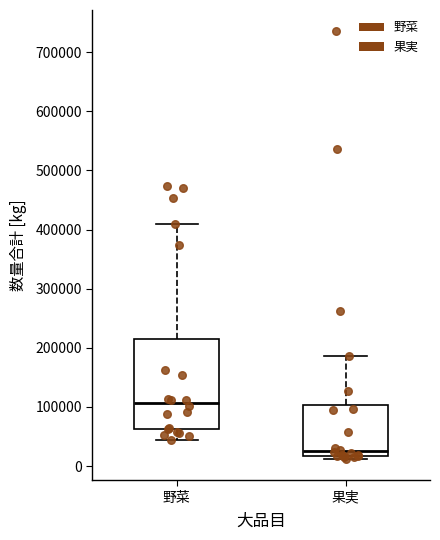

Reading left to right, transcribe this box plot: for each box, give where its median line is, the range the box spans, and where its two whiskers end, as read against the y-axis. The values are not printed on the chart, so give them approximately, as read against the axis.

野菜: median 110000, box 60000 to 220000, whiskers 40000 to 410000
果実: median 20000 (just above the box's lower edge), box 20000 to 100000, whiskers 10000 to 190000